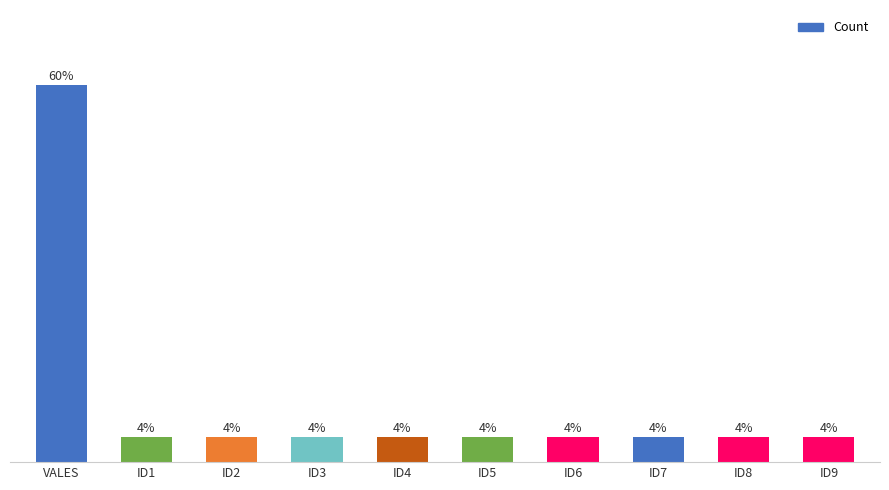

What is the label of the 6th bar from the right?

ID4